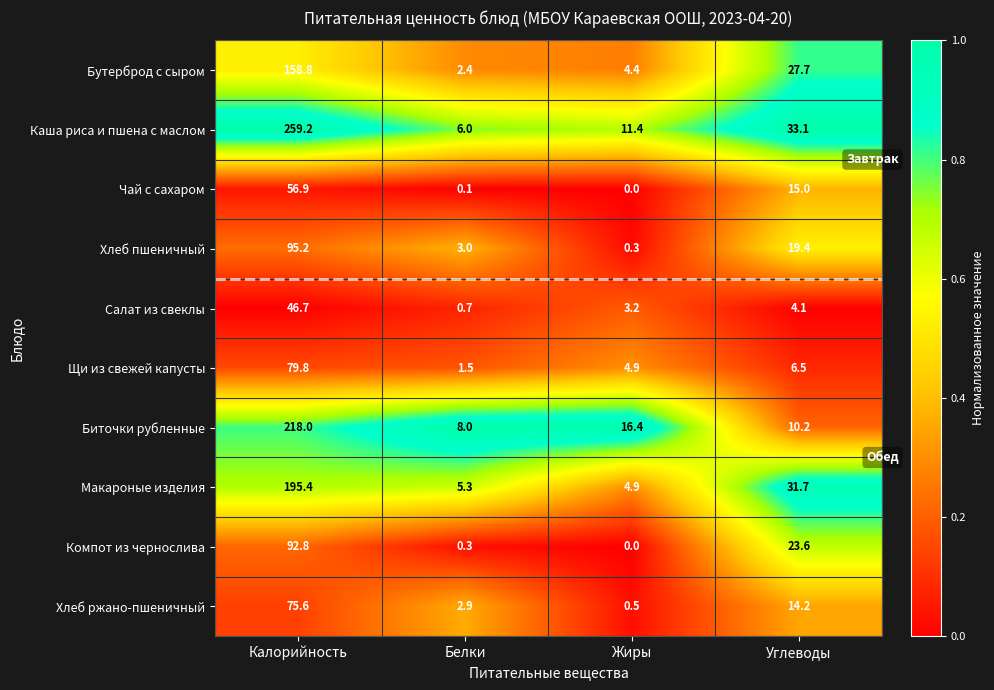

Rank the series at Калорийность from lowest to highest value.

Салат из свеклы, Чай с сахаром, Хлеб ржано-пшеничный, Щи из свежей капусты, Компот из чернослива, Хлеб пшеничный, Бутерброд с сыром, Макароные изделия, Биточки рубленные, Каша риса и пшена с маслом